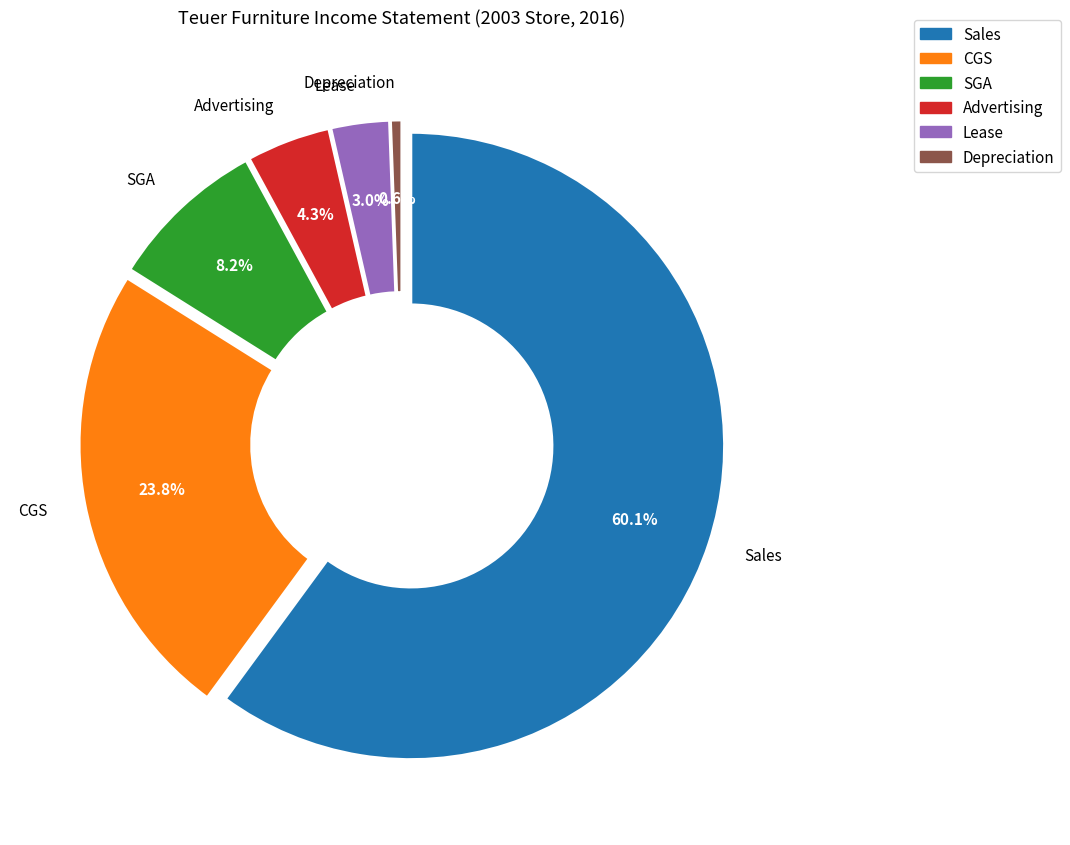

Which slice is the largest?

Sales